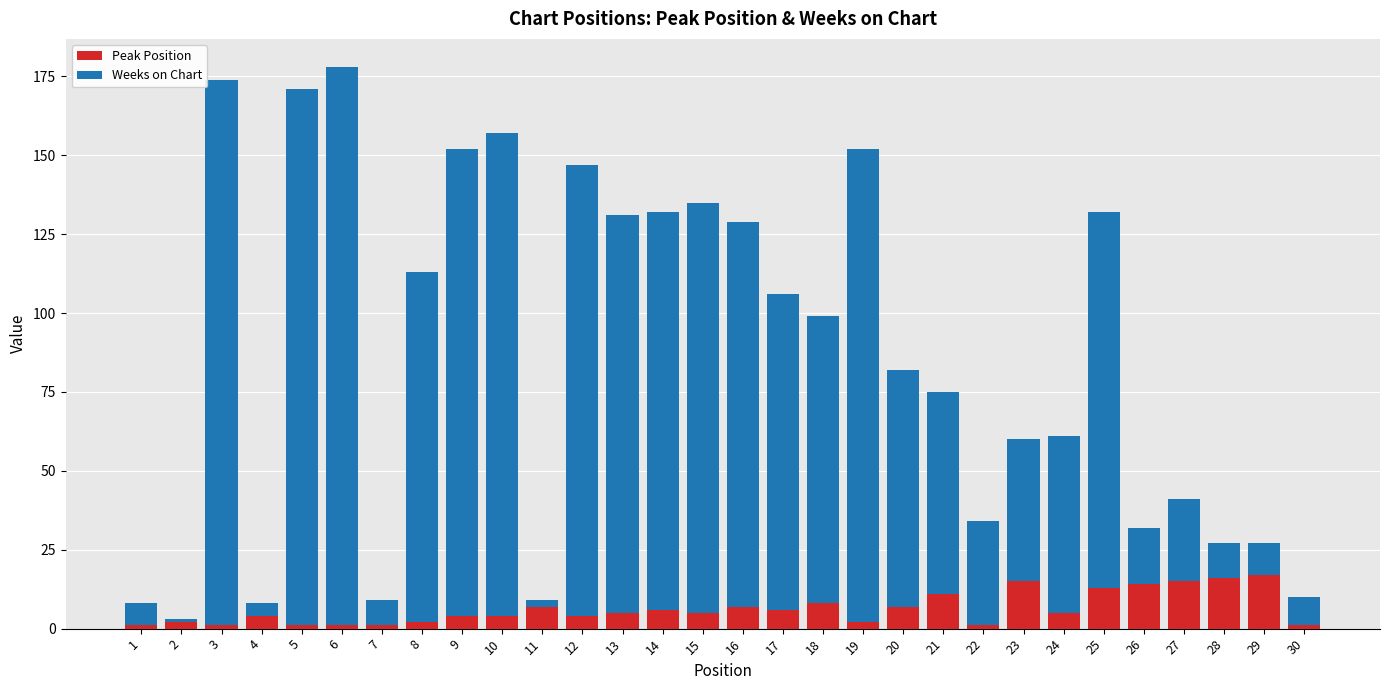

True or false: Peak Position has a value of 2 at 19.

True